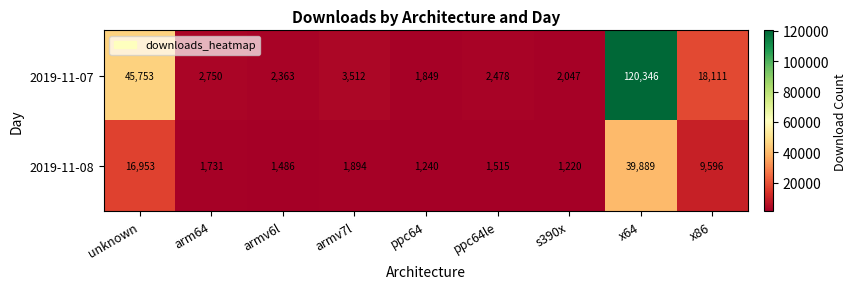

At arm64, list the series in order from largest to smallest.

2019-11-07, 2019-11-08